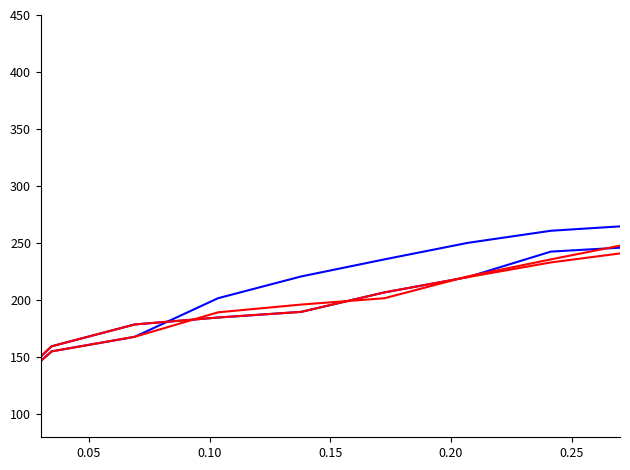

Is it true that blue_series_2 equals 318.7 at 0.20?

False